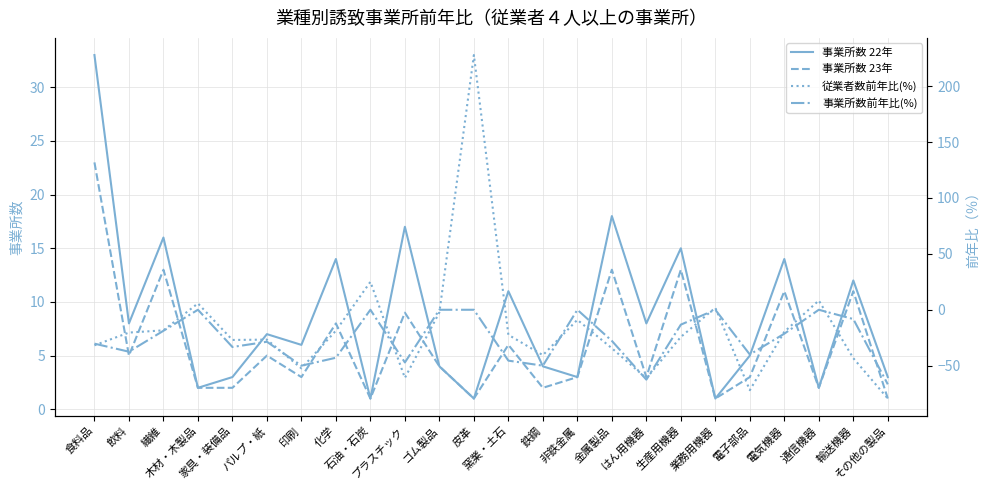

Read the 従業者数前年比(%) value at 石油・石炭.

25.0